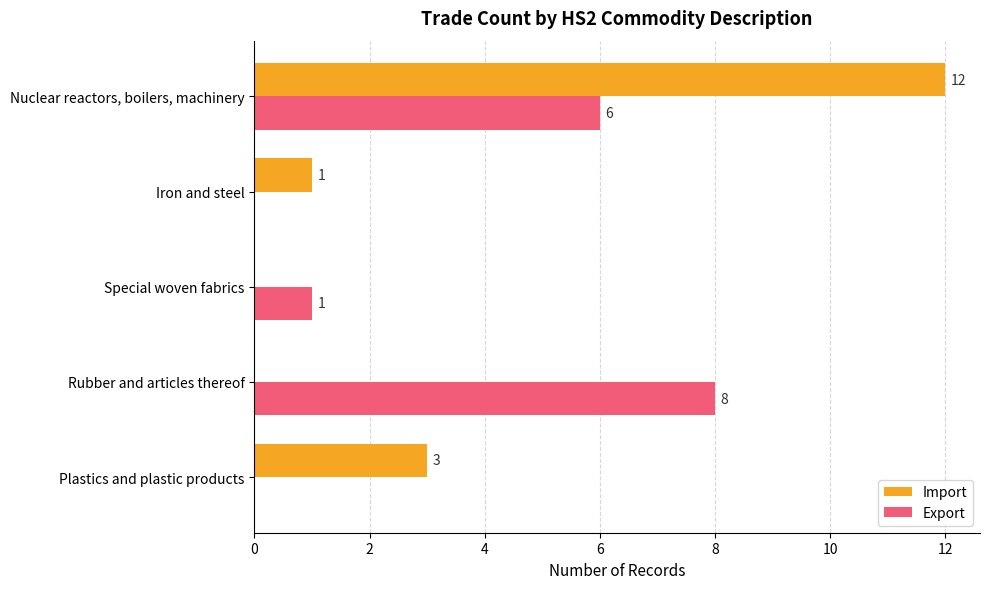

What is the sum of the Export values at Rubber and articles thereof and Plastics and plastic products?

8